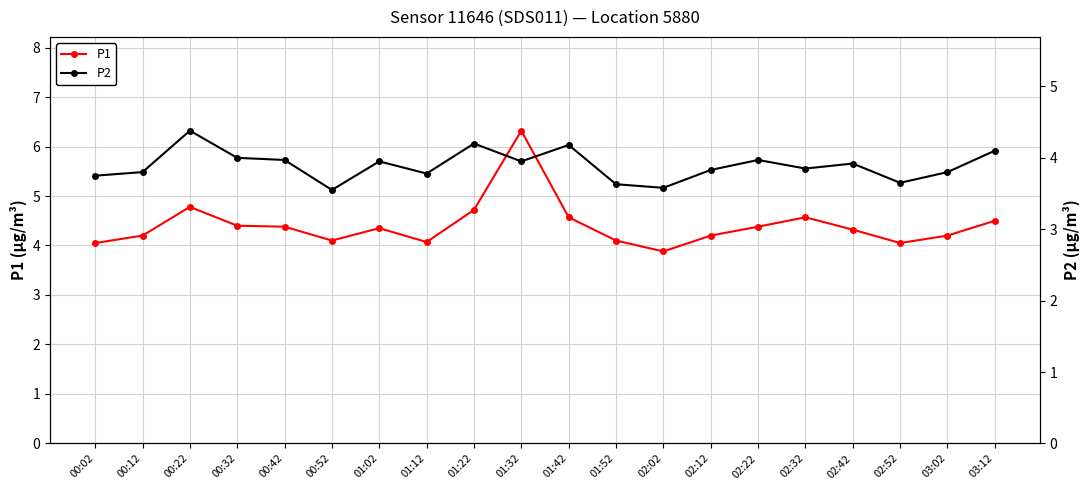

At which label is P1 closest to 5?

00:22